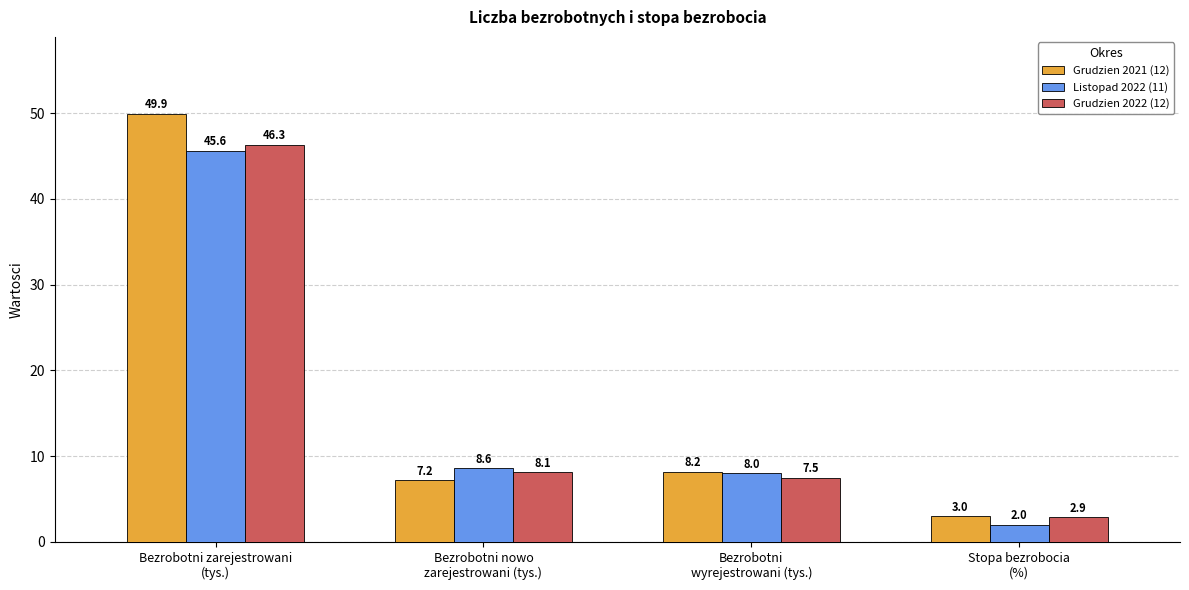

What is the value of the Grudzien 2022 (12) bar at the 2nd from the left?

8.1